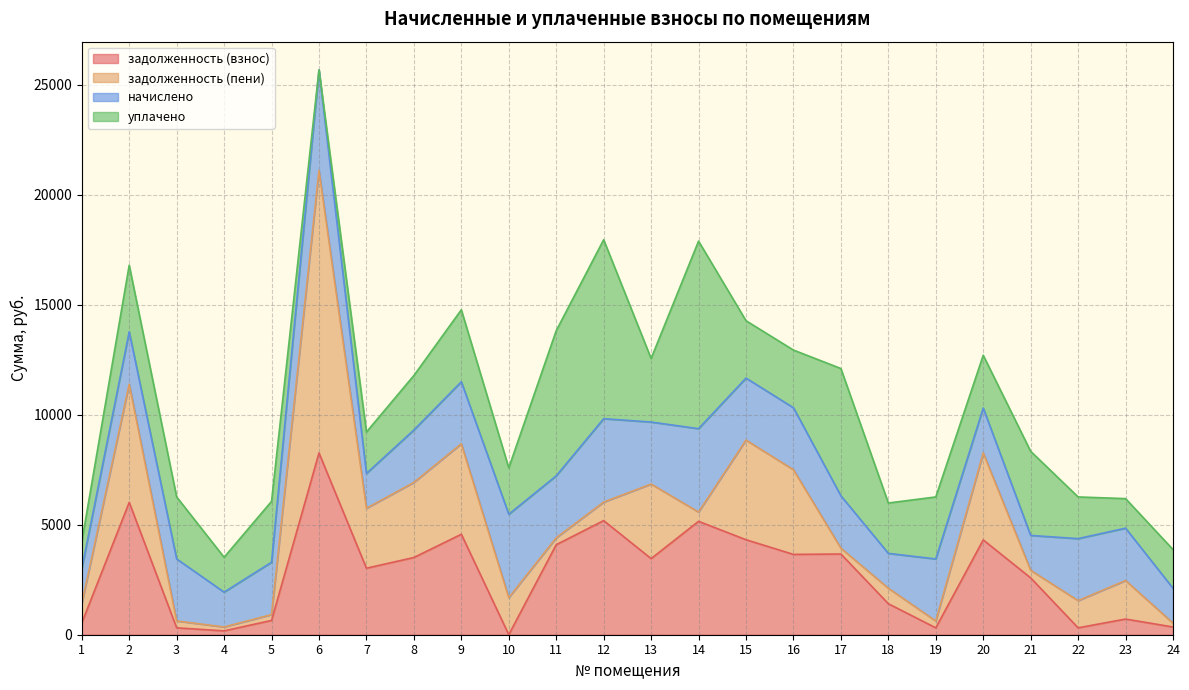

At which label does начислено reach its peak?

6